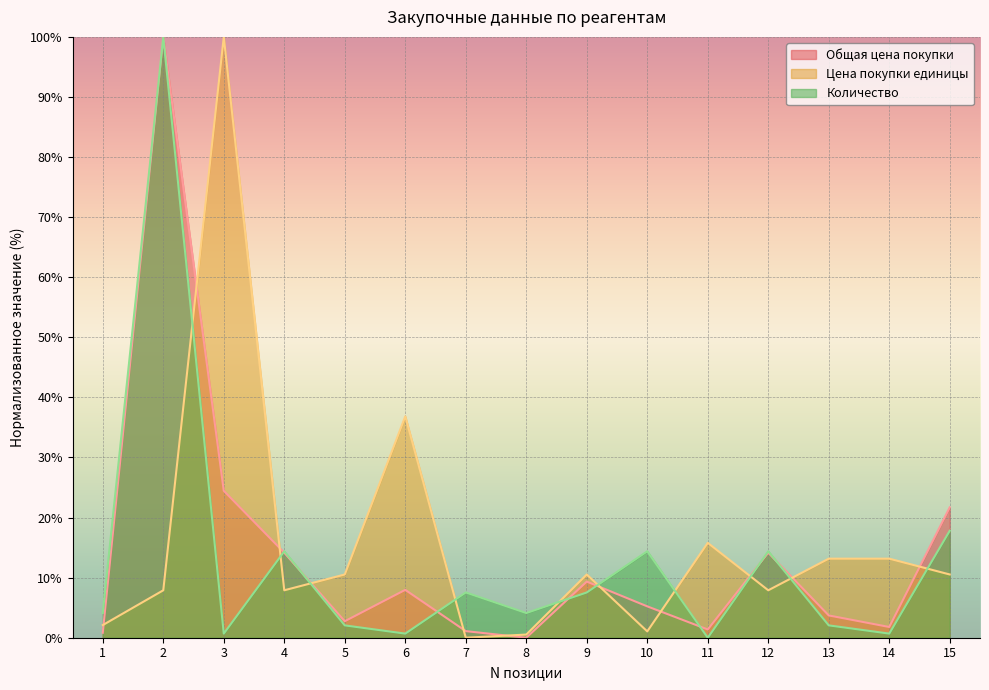

How many interior local peaks does the Цена покупки единицы series have?

4